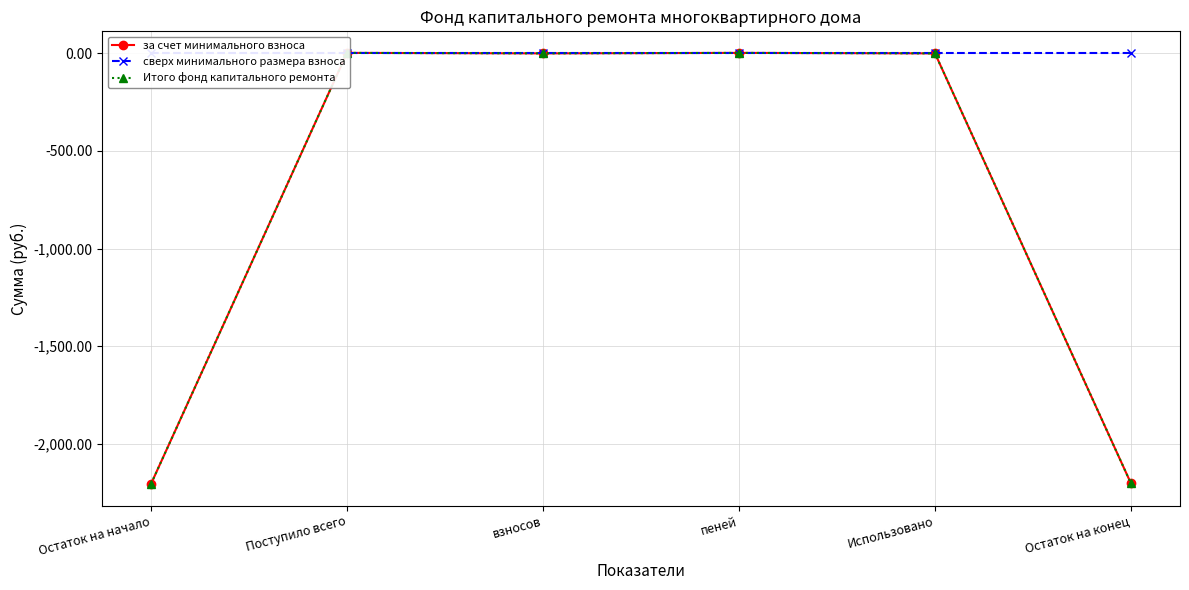

Where is за счет минимального взноса nearest to the value -1101?

взносов